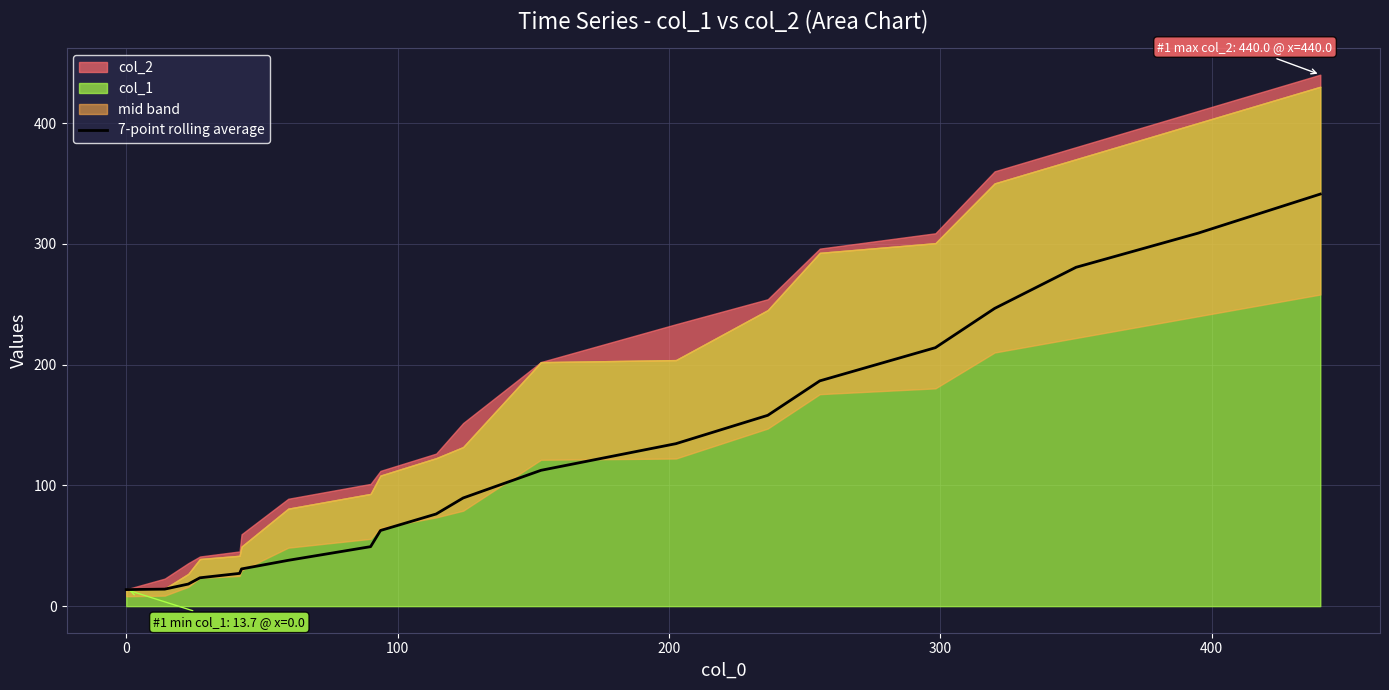

What is the maximum value for 7-point rolling average?

341.2